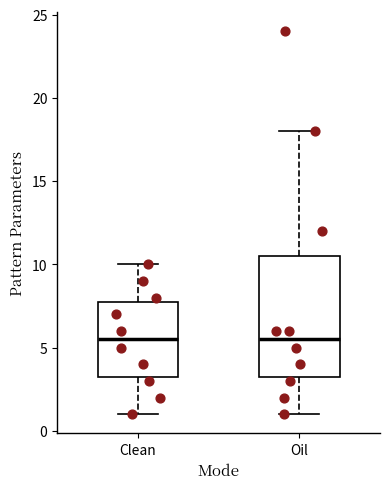

Reading left to right, transcribe this box plot: for each box, give where its median line is, the range the box spans, and where its two whiskers end, as read against the y-axis. The values are not printed on the chart, so give them approximately, as read against the axis.

Clean: median 5.5, box 3.5 to 8.0, whiskers 1.0 to 10.0
Oil: median 5.5, box 3.5 to 10.5, whiskers 1.0 to 18.0